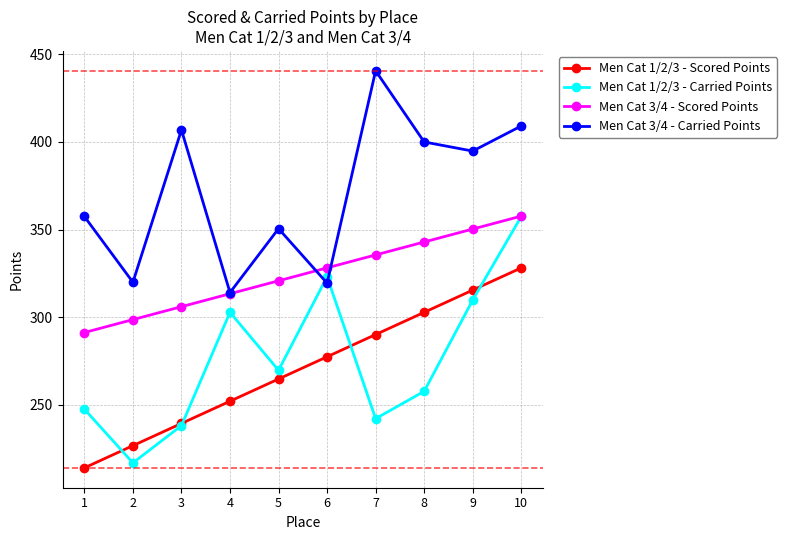

True or false: Men Cat 1/2/3 - Carried Points has more than 1 points higher than both neighbors.

True